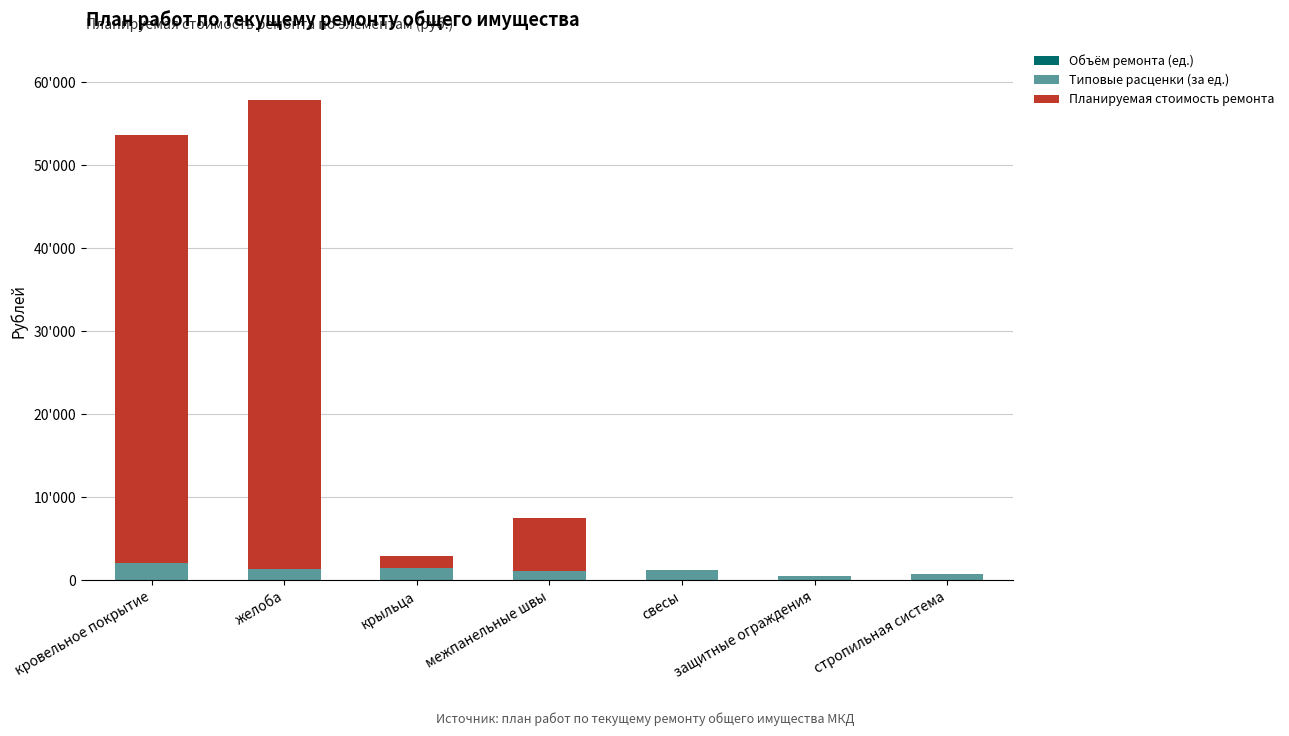

Which series has the largest total across all categories?

Планируемая стоимость ремонта